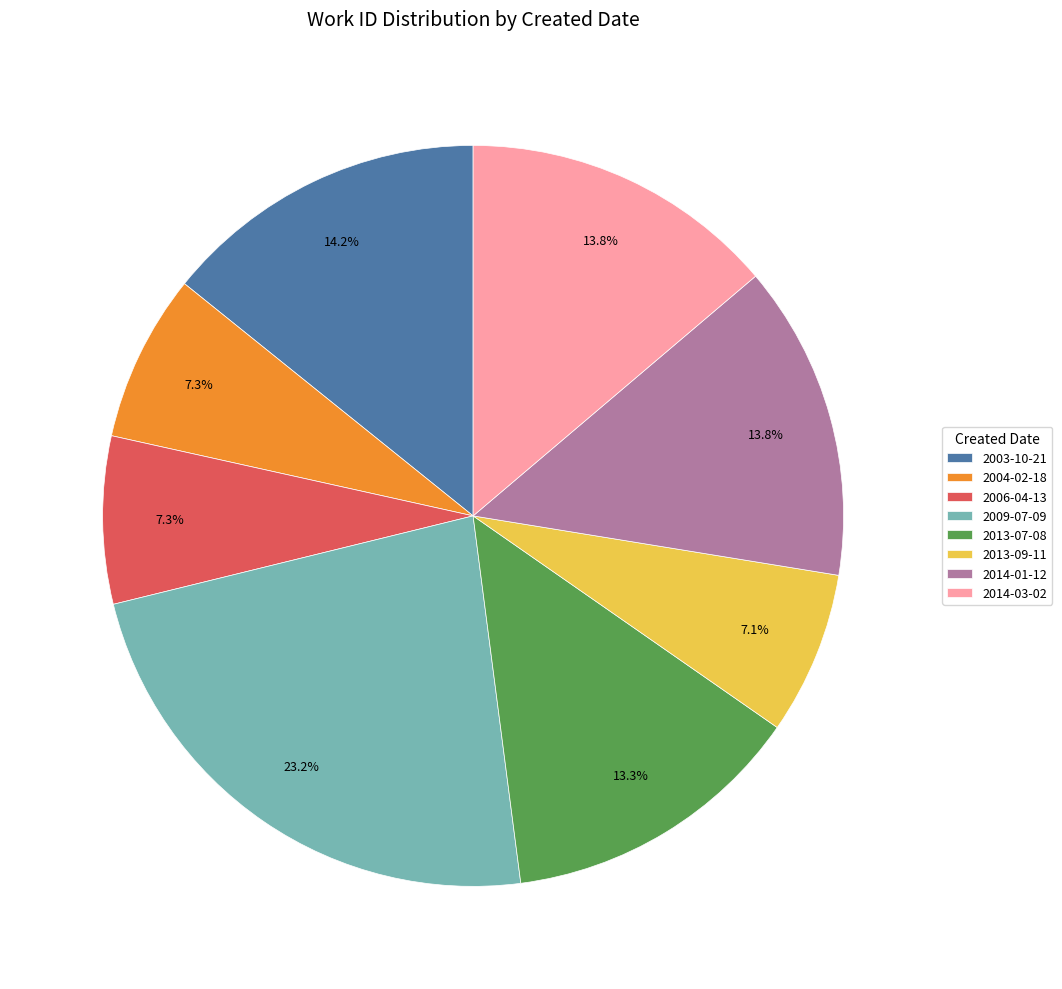

Is there a majority slice in this chart?

No